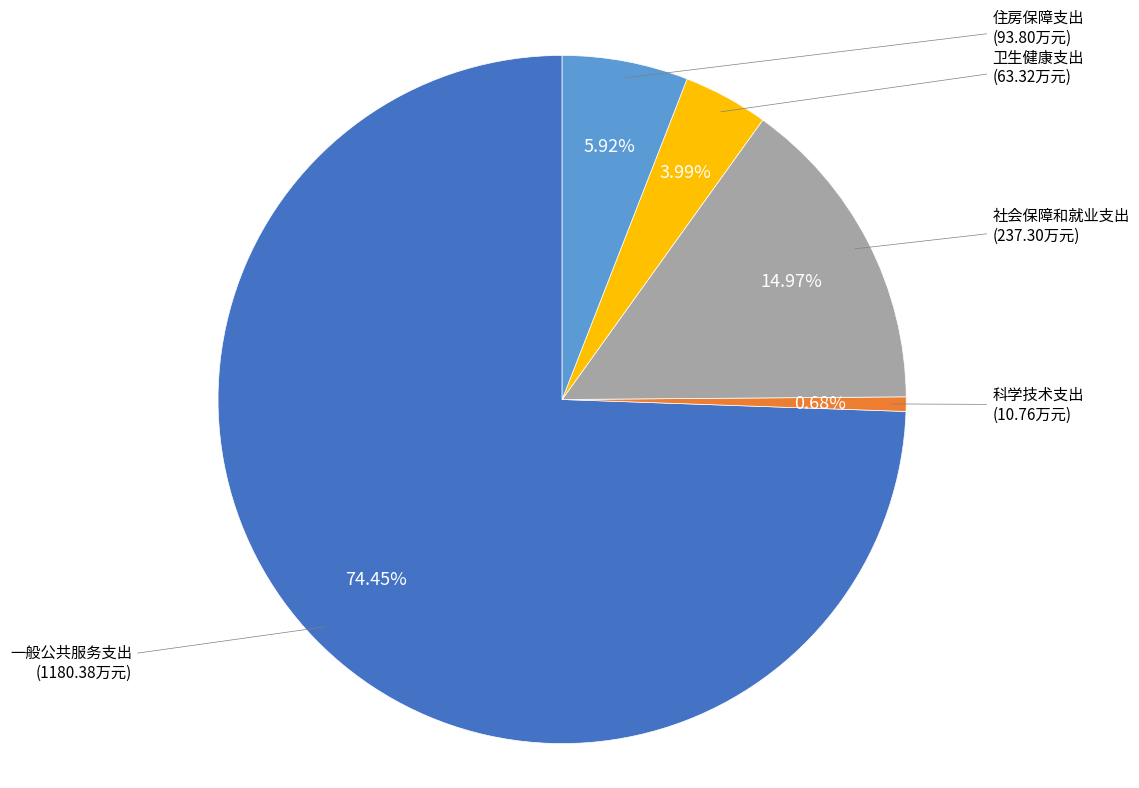

To the nearest percent, what is the average slice percentage?

20%